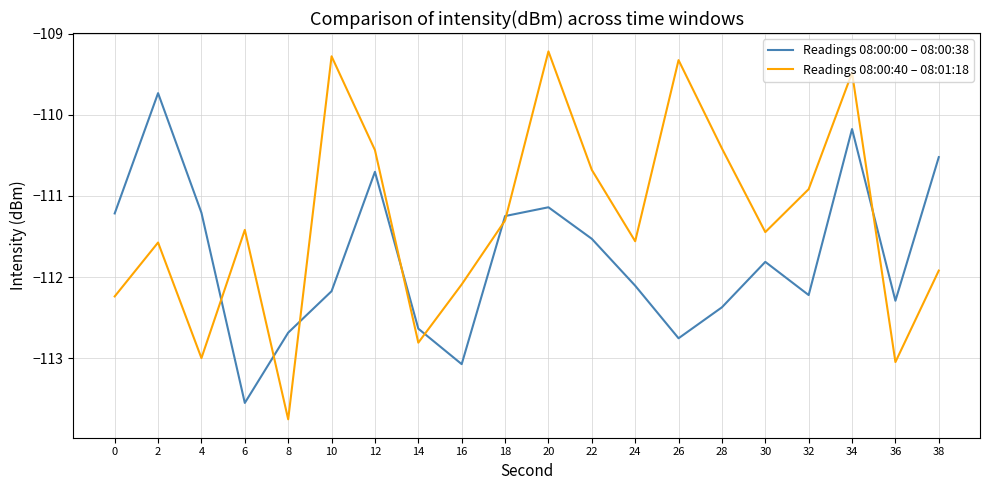

True or false: Readings 08:00:40 – 08:01:18 and Readings 08:00:00 – 08:00:38 intersect in this chart.

True